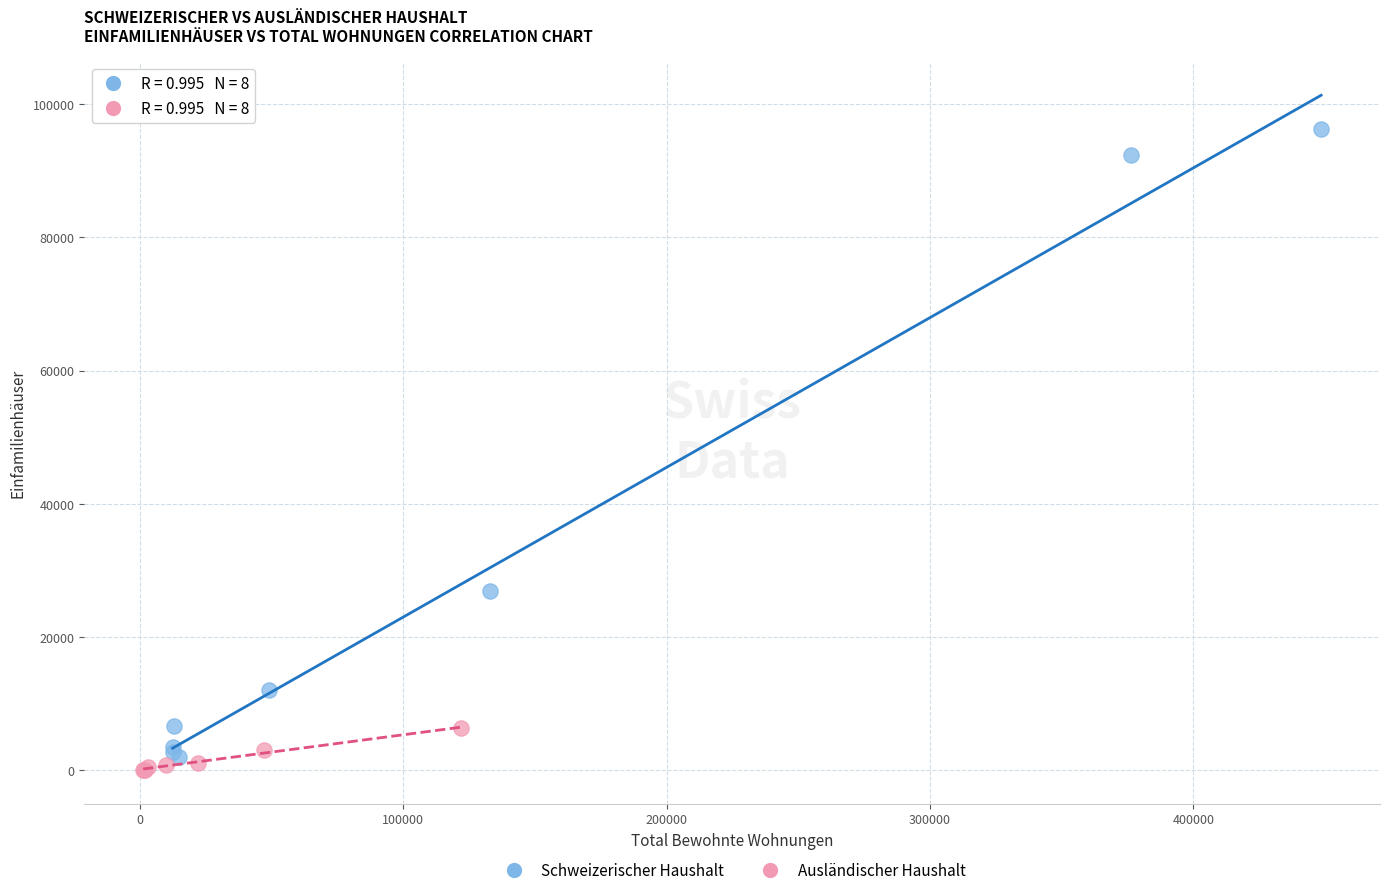

Which series has the widest spread of Y values?

Schweizerischer Haushalt